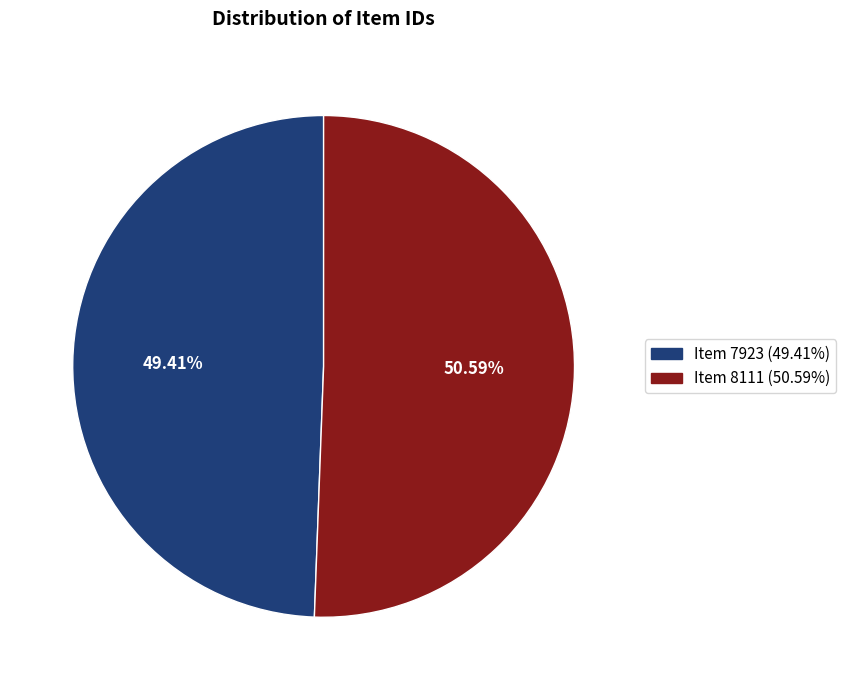

Is Item 7923 (49.41%) the majority of the pie?

No